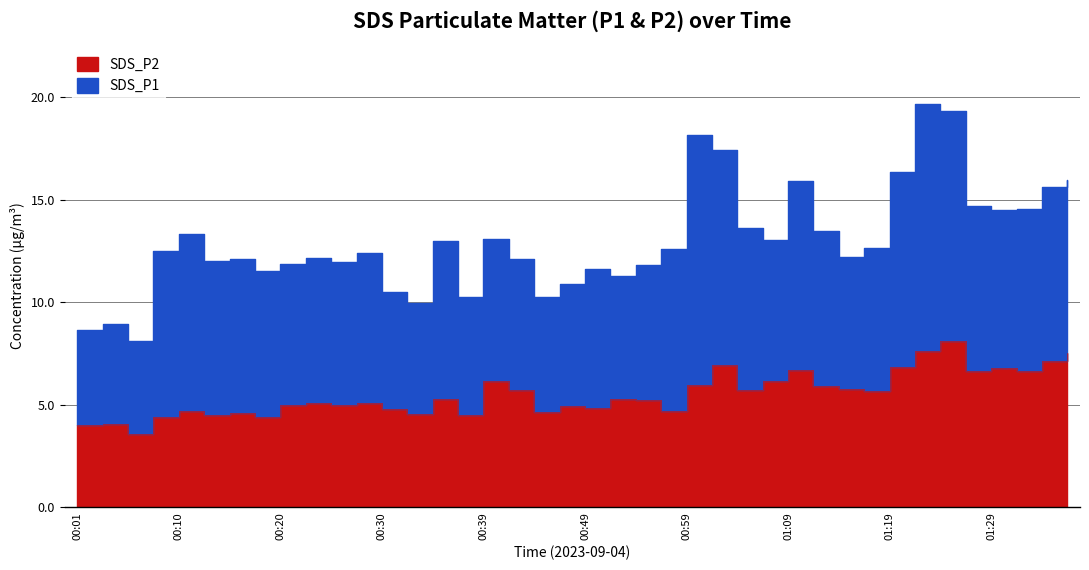

Rank the categories by value from highest to lowest.

01:24, 01:22, 01:37, 01:34, 01:02, 01:19, 01:29, 01:09, 01:32, 01:27, 00:39, 01:06, 00:59, 01:12, 01:14, 00:42, 01:04, 01:17, 00:35, 00:52, 00:54, 00:22, 00:27, 00:25, 00:20, 00:47, 00:49, 00:30, 00:57, 00:10, 00:44, 00:15, 00:32, 00:13, 00:37, 00:08, 00:18, 00:03, 00:01, 00:05